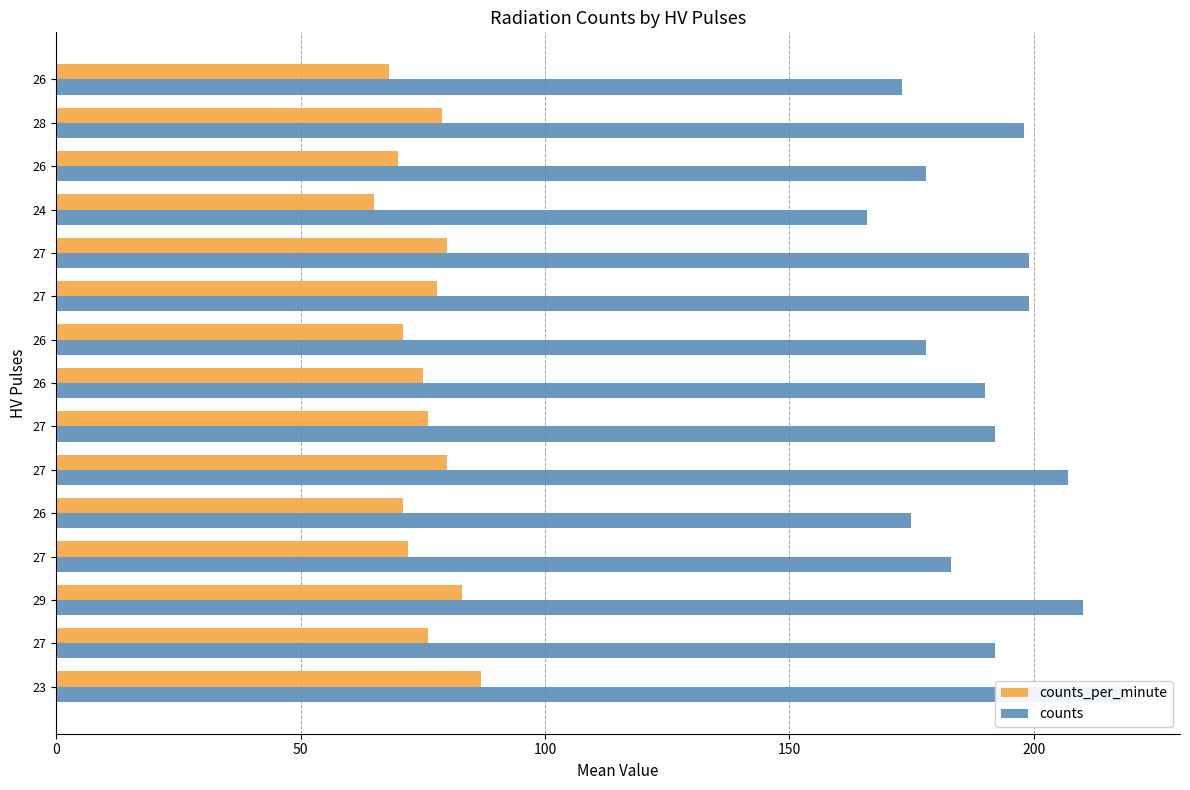

Which series changed the most between 27 and 26?

counts